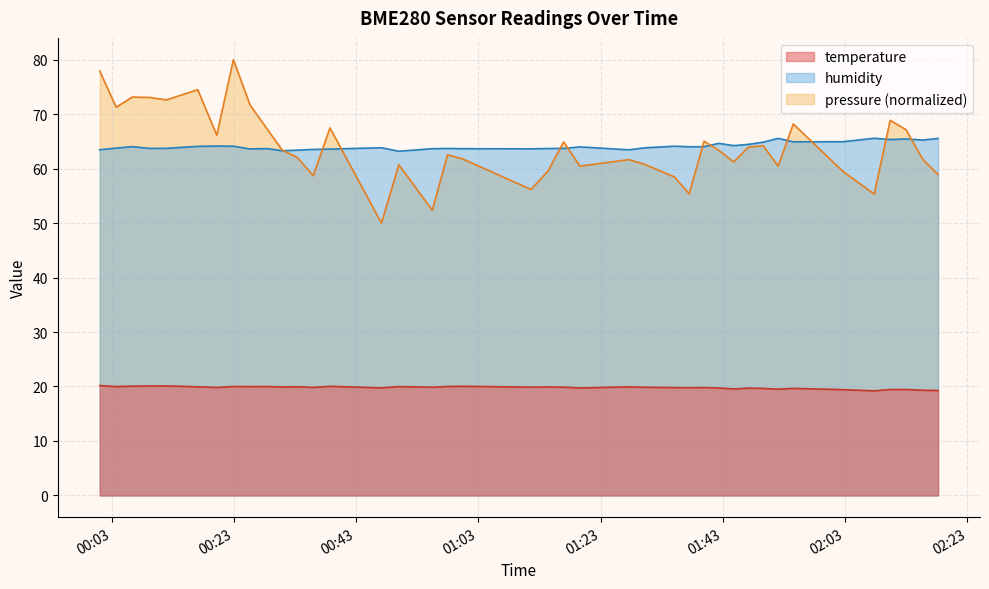

True or false: pressure (normalized) and temperature cross at least once.

False